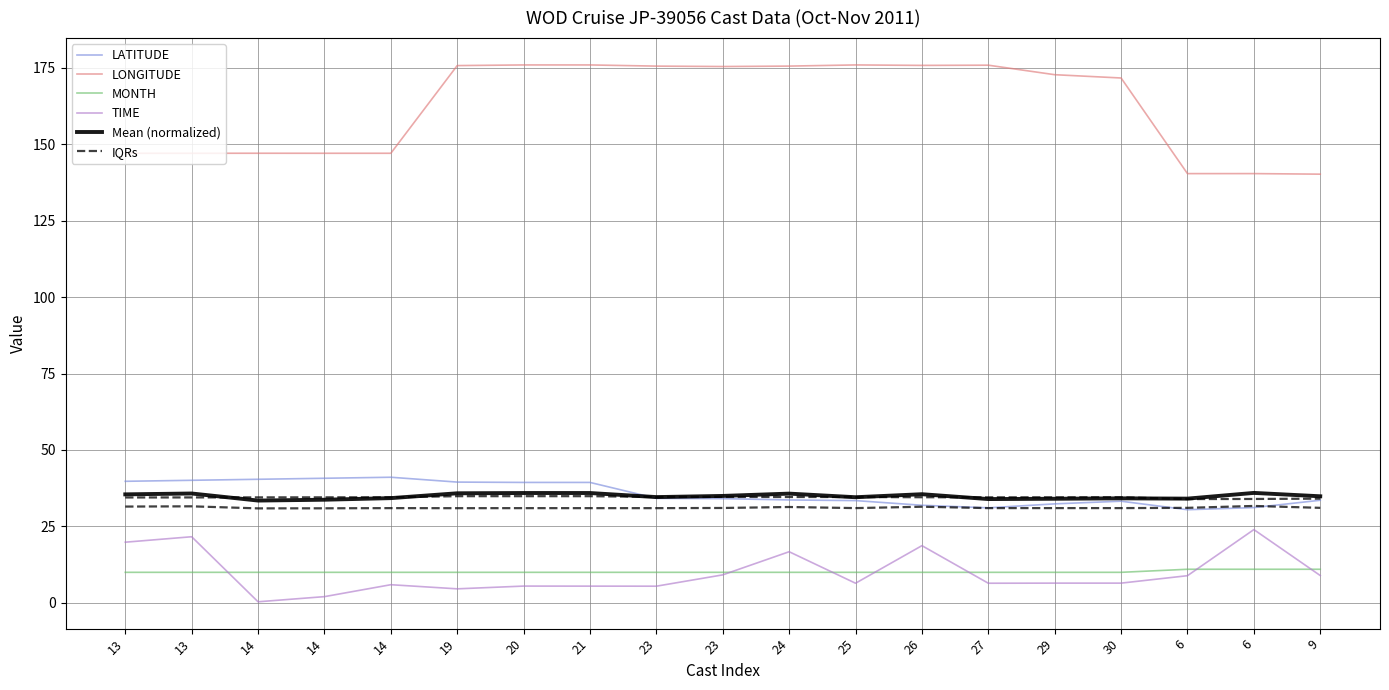

Reading left to right, extract all data points from this chart.

LATITUDE: 39.8	40.1	40.4	40.8	41.1	39.5	39.4	39.4	34.2	34.1	33.7	33.4	31.9	31.1	32.4	33.2	30.5	31.2	33.6
LONGITUDE: 147.0	147.0	147.0	147.0	147.0	175.7	175.9	175.9	175.5	175.4	175.5	175.9	175.7	175.8	172.7	171.6	140.3	140.4	140.2
MONTH: 10.0	10.0	10.0	10.0	10.0	10.0	10.0	10.0	10.0	10.0	10.0	10.0	10.0	10.0	10.0	10.0	11.0	11.0	11.0
TIME: 19.9	21.6	0.4	2.0	6.0	4.6	5.5	5.5	5.5	9.2	16.7	6.4	18.7	6.4	6.5	6.5	8.9	24.0	8.9
Mean (normalized): 35.5	35.8	33.5	33.7	34.3	35.8	35.9	35.9	34.6	35.0	35.7	34.5	35.5	34.0	34.0	34.2	34.1	36.0	34.9
IQRs: 31.5	31.6	30.9	30.9	31.0	31.0	31.0	31.0	31.0	31.0	31.4	31.0	31.4	31.0	31.0	31.0	31.1	31.7	31.1